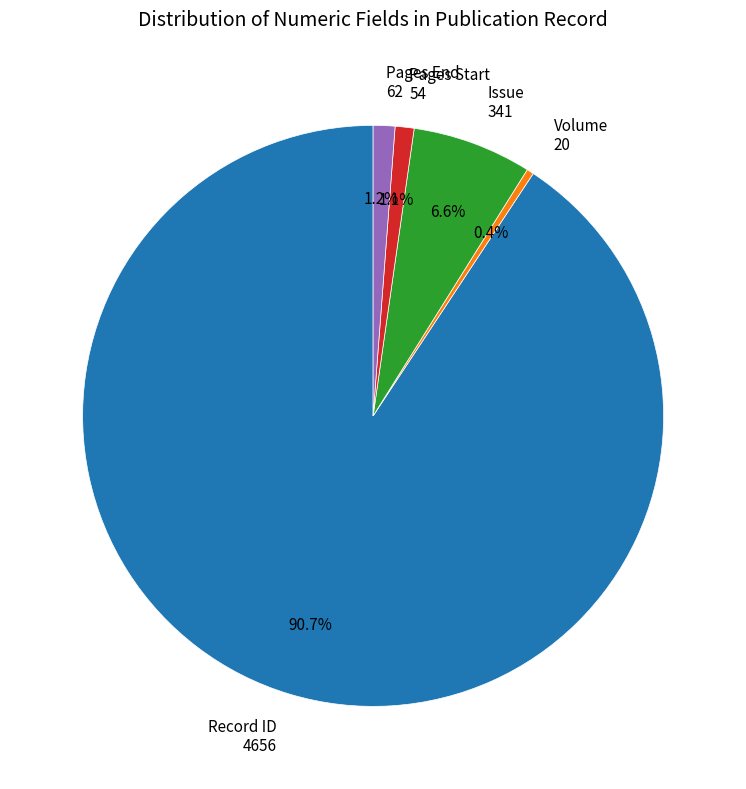

What is the largest slice in the pie chart?

Record ID 4656